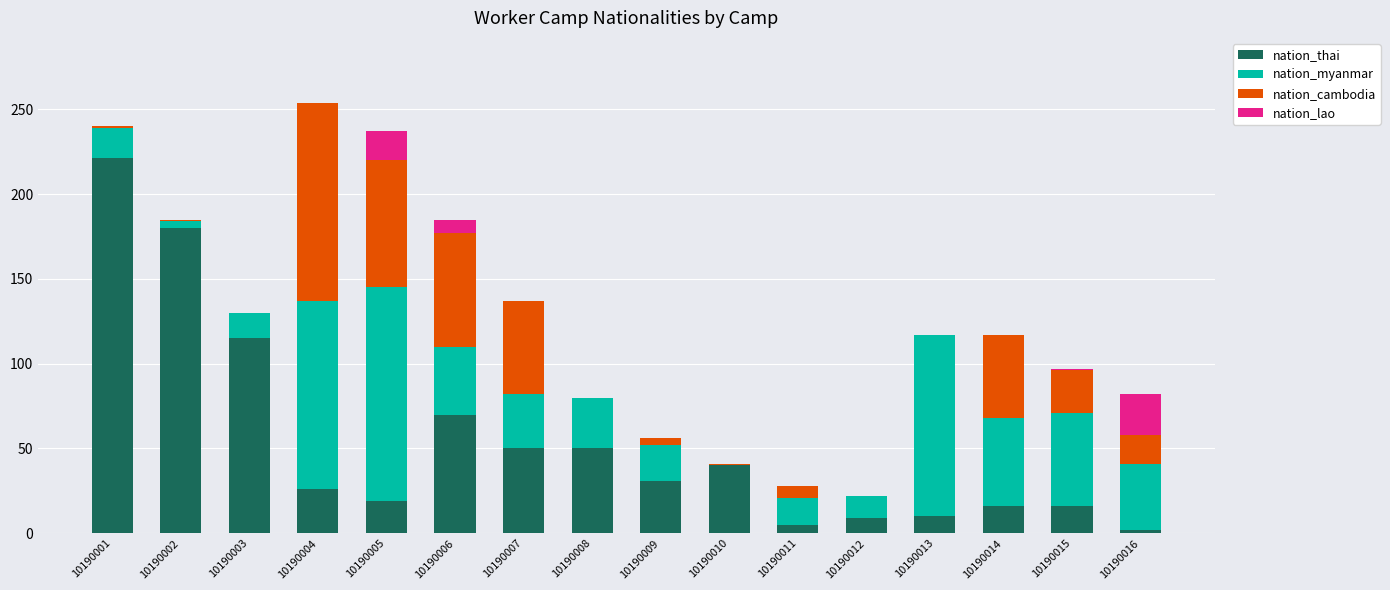

What is the sum of all nation_thai values?

860